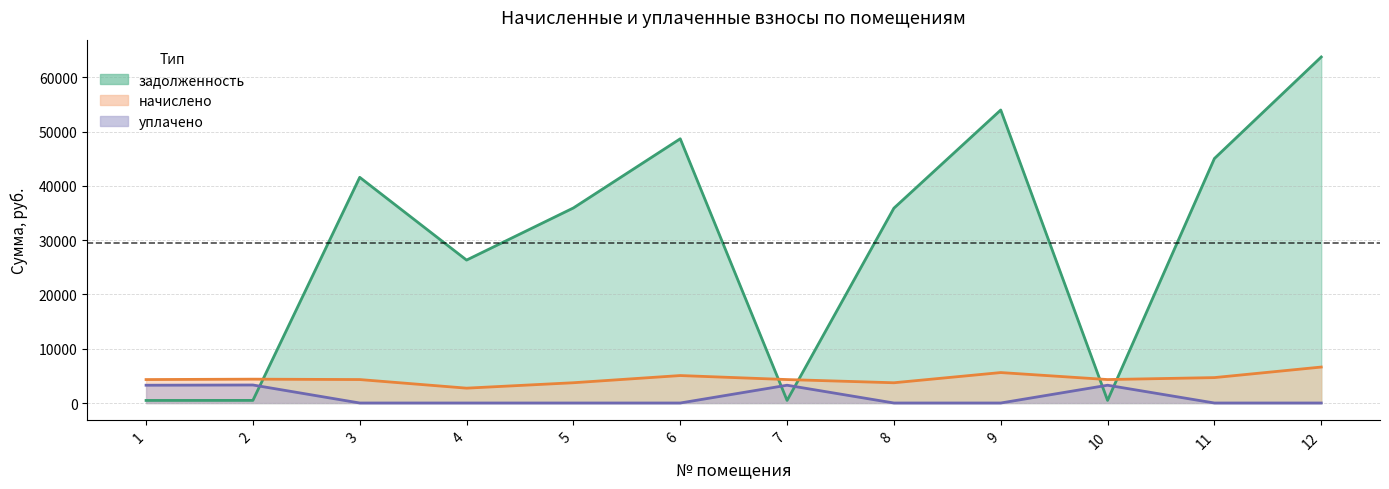

What is the value of the начислено point at the 6th from the left?

5058.0